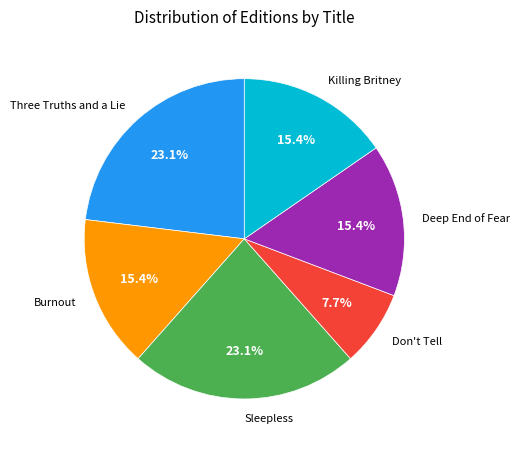

How many segments does this pie chart have?

6